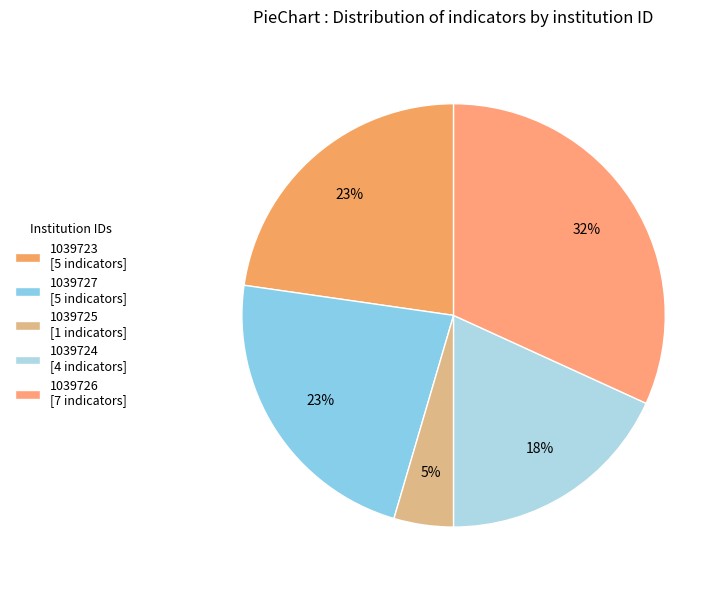

How much of the chart is everything except 1039723?

77.3%